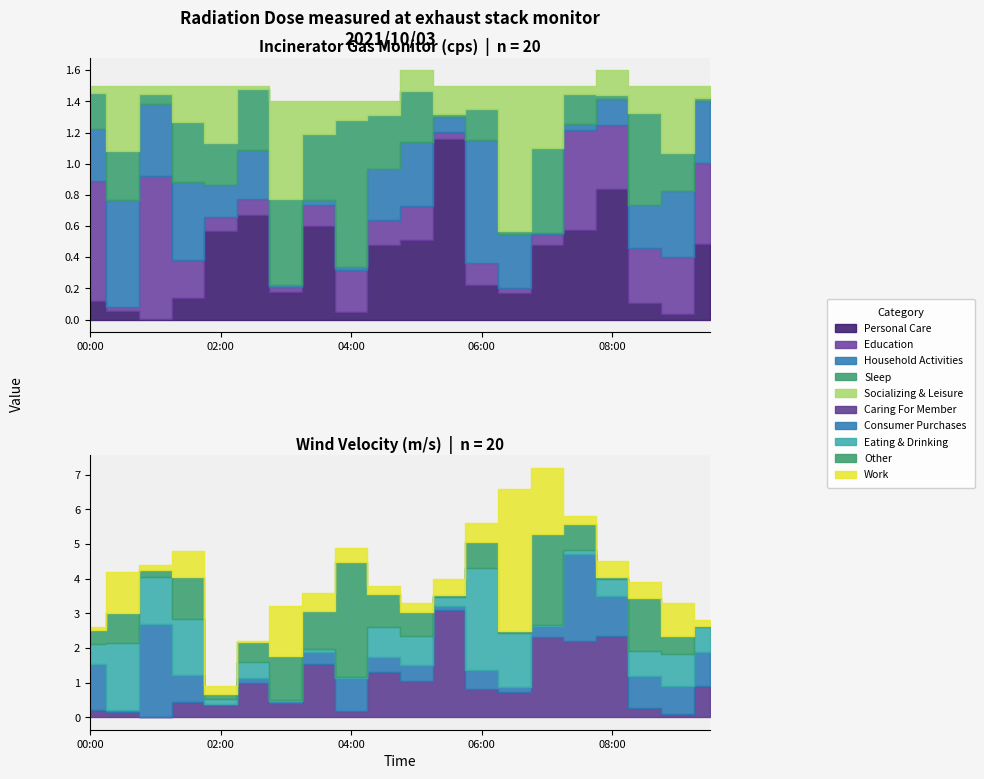

Does the chart have visible grid lines?

No